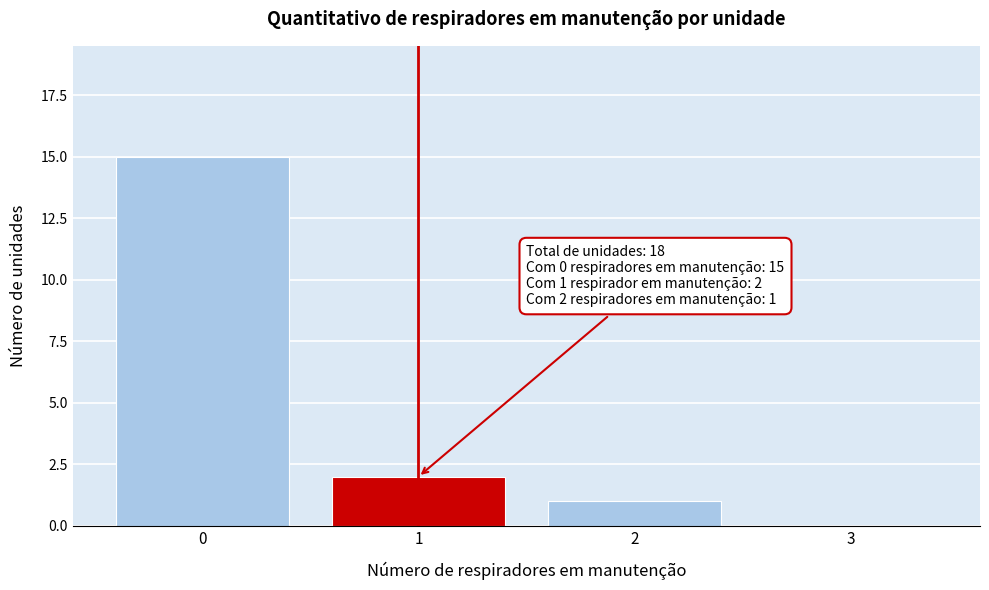

Which range on the x-axis has the tallest bar?

-0.5 to 0.5